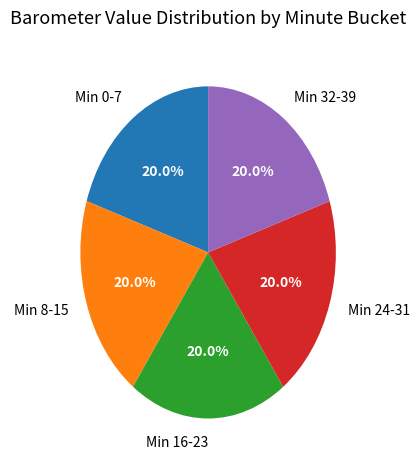

What is the ratio of the value at Min 24-31 to the value at Min 16-23?

1.0